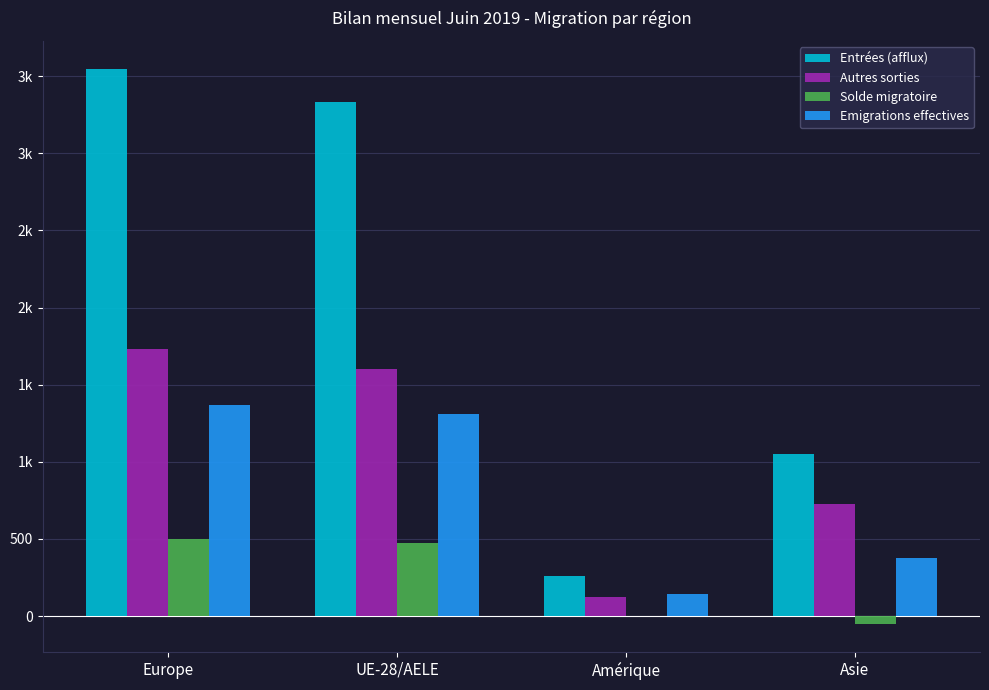

Reading right to left, list all the values displayed in this chart.

Entrées (afflux): 1049	259	3333	3550
Autres sorties: 729	121	1599	1730
Solde migratoire: -54	-2	471	500
Emigrations effectives: 375	141	1308	1366